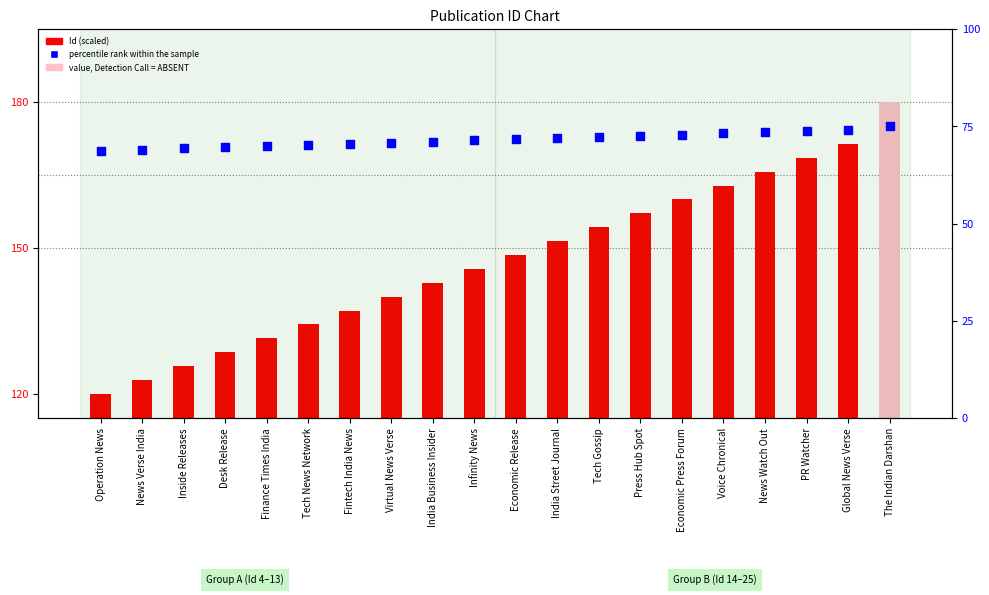

At which category is the sum across all series the highest?

The Indian Darshan